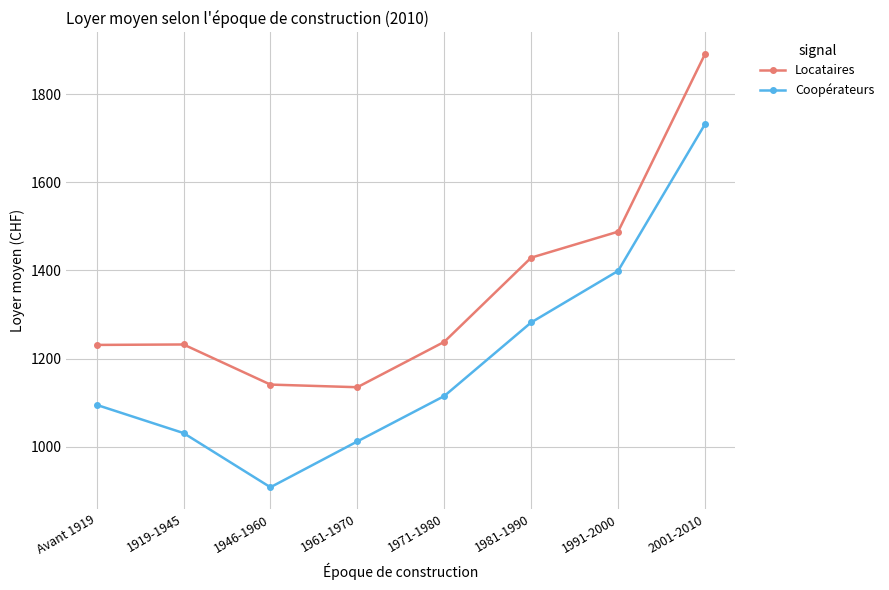

List the series in order of their overall mean, highest first.

Locataires, Coopérateurs